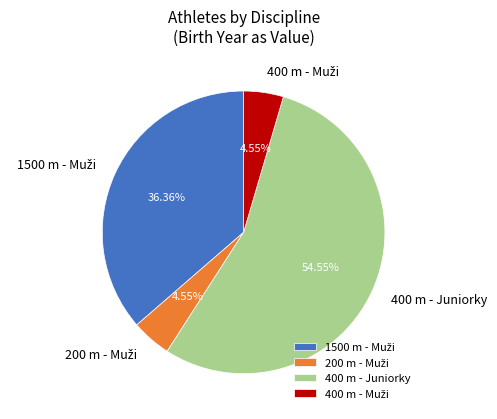

Is there a majority slice in this chart?

Yes